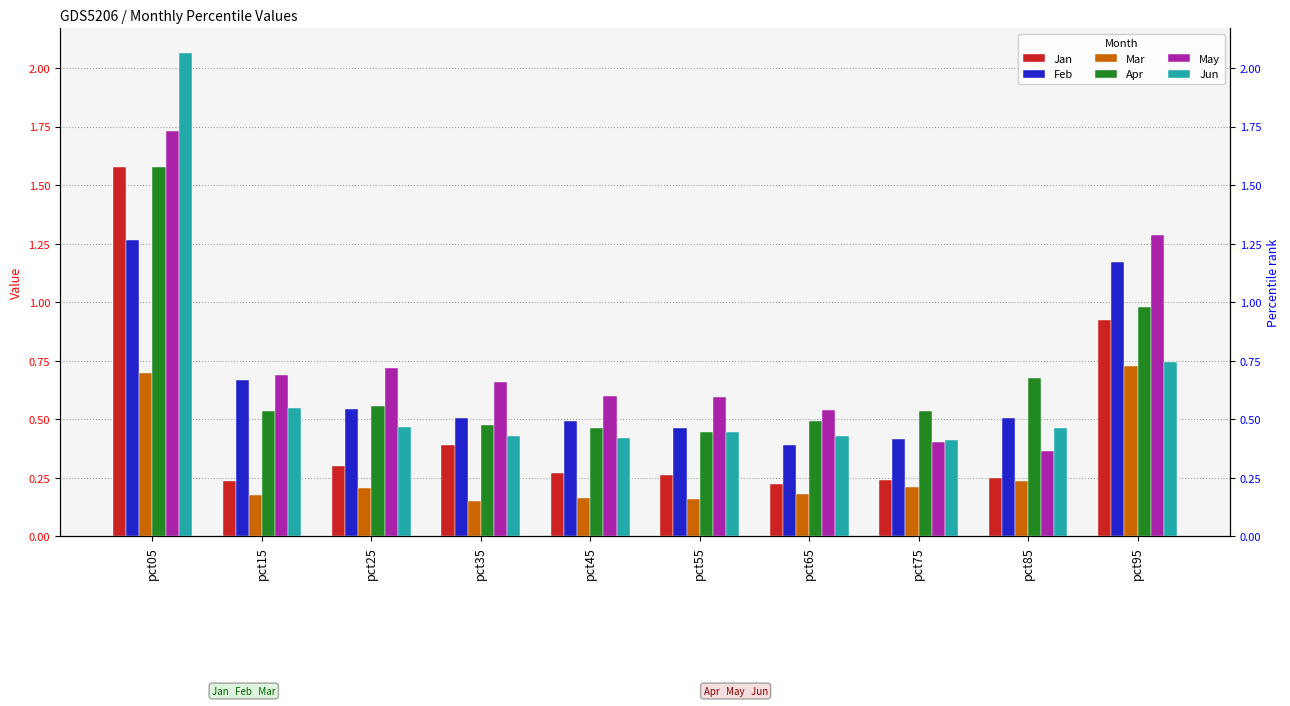

Reading left to right, what are all the values shown in this chart?

Jan: pct05=1.6	pct15=0.2	pct25=0.3	pct35=0.4	pct45=0.3	pct55=0.3	pct65=0.2	pct75=0.2	pct85=0.3	pct95=0.9
Feb: pct05=1.3	pct15=0.7	pct25=0.5	pct35=0.5	pct45=0.5	pct55=0.5	pct65=0.4	pct75=0.4	pct85=0.5	pct95=1.2
Mar: pct05=0.7	pct15=0.2	pct25=0.2	pct35=0.1	pct45=0.2	pct55=0.2	pct65=0.2	pct75=0.2	pct85=0.2	pct95=0.7
Apr: pct05=1.6	pct15=0.5	pct25=0.6	pct35=0.5	pct45=0.5	pct55=0.4	pct65=0.5	pct75=0.5	pct85=0.7	pct95=1.0
May: pct05=1.7	pct15=0.7	pct25=0.7	pct35=0.7	pct45=0.6	pct55=0.6	pct65=0.5	pct75=0.4	pct85=0.4	pct95=1.3
Jun: pct05=2.1	pct15=0.5	pct25=0.5	pct35=0.4	pct45=0.4	pct55=0.4	pct65=0.4	pct75=0.4	pct85=0.5	pct95=0.7